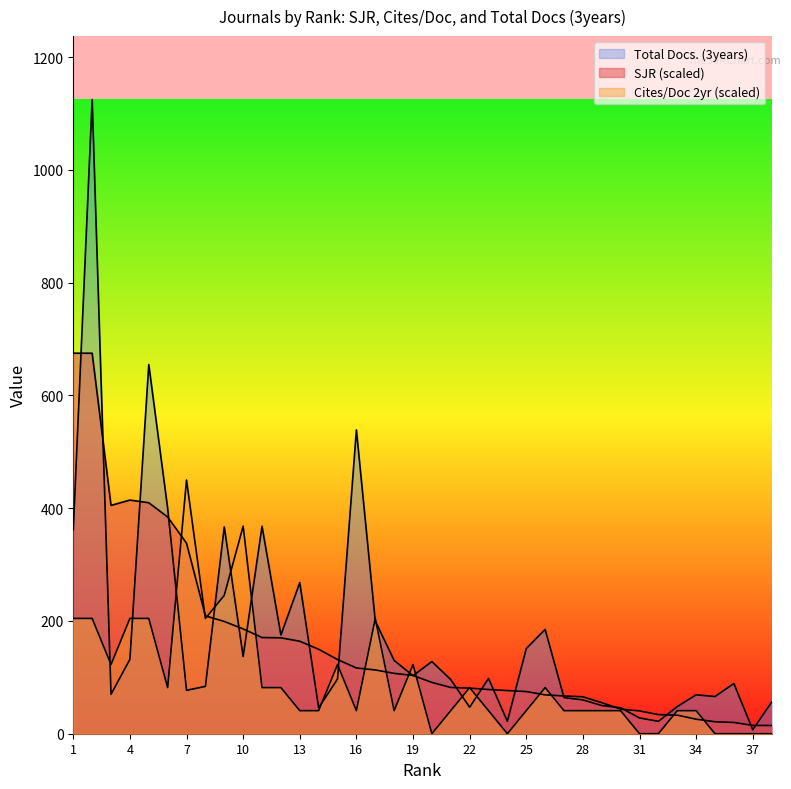

Which has a higher value, 35 or 37?

35